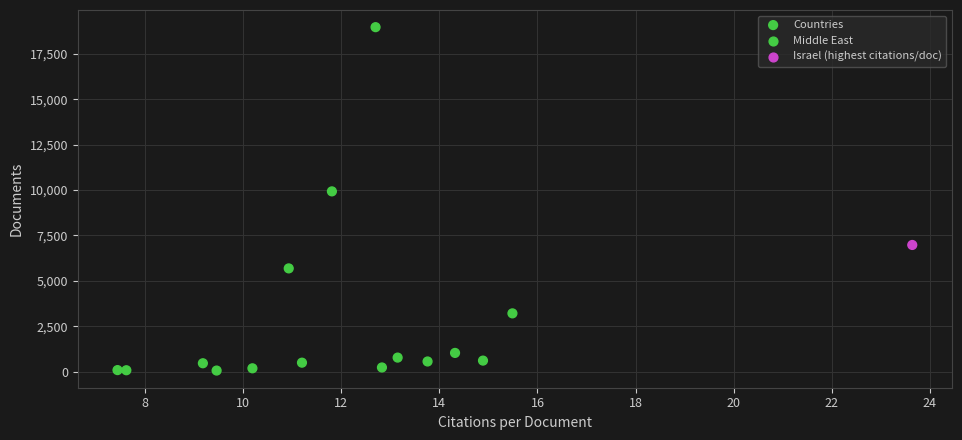

What Y value in the scatter plot is closest to 9510?

9923